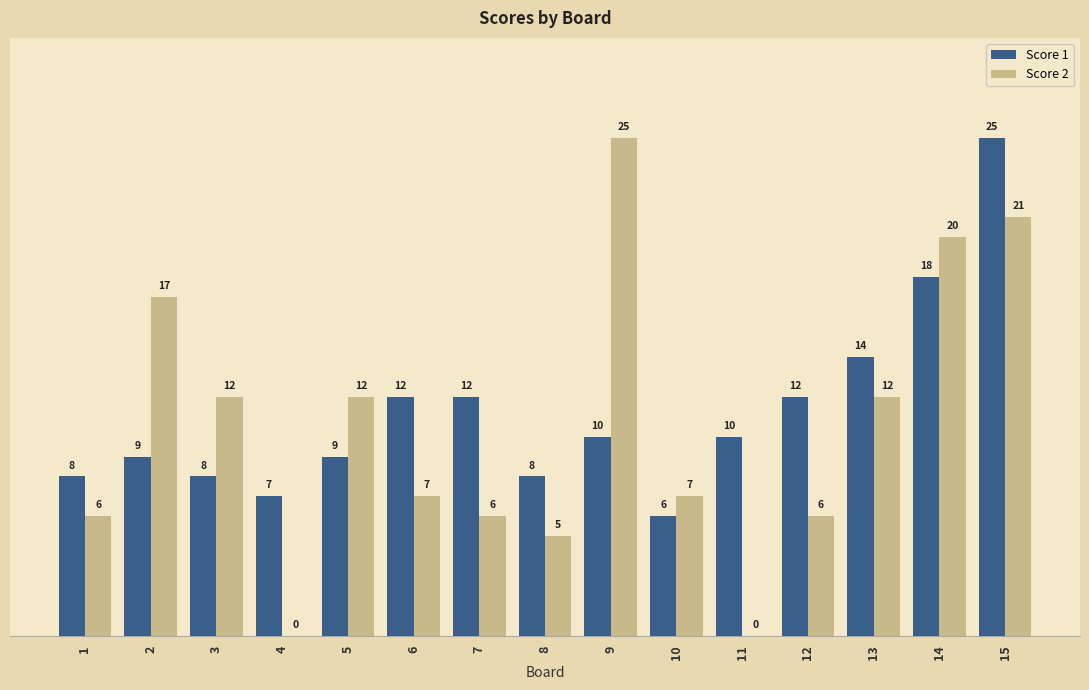

At which category is the sum across all series the highest?

15